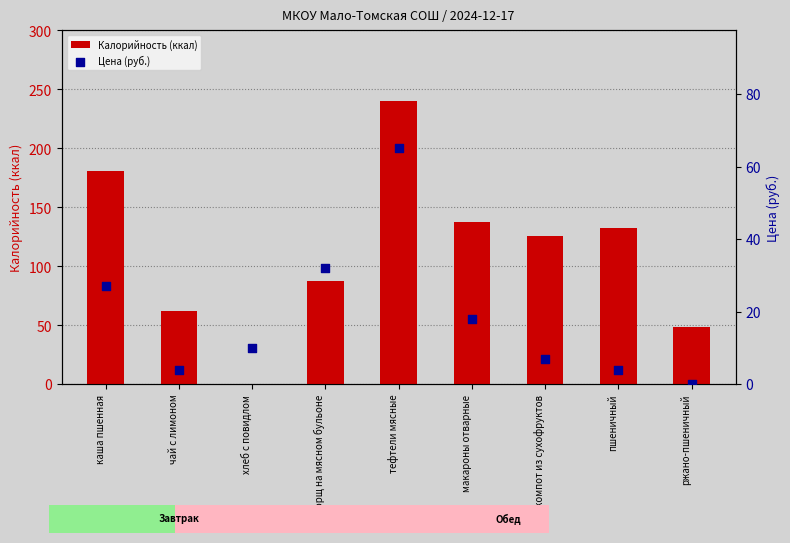

What is the total value across all series at каша пшенная?

208.0